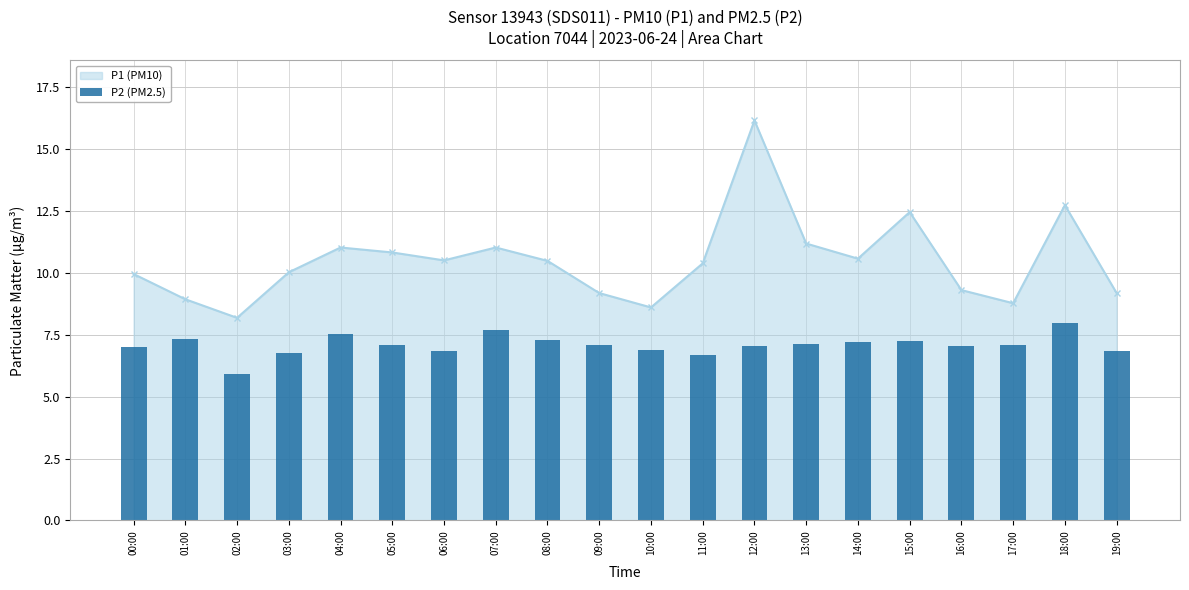

What position from the left is 10:00?

11